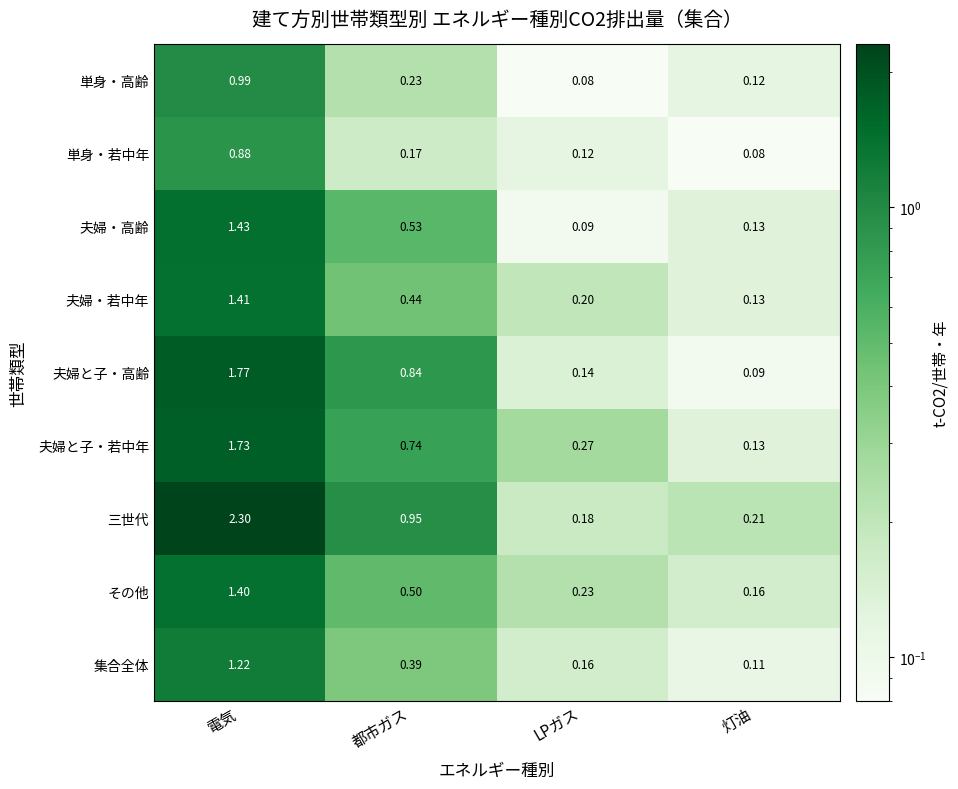

At how many categories does at least one series exceed 0?

4